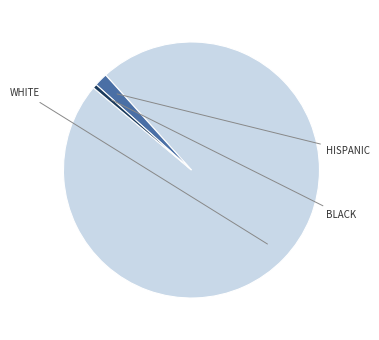

Is there any slice that represents more than half of the pie?

Yes